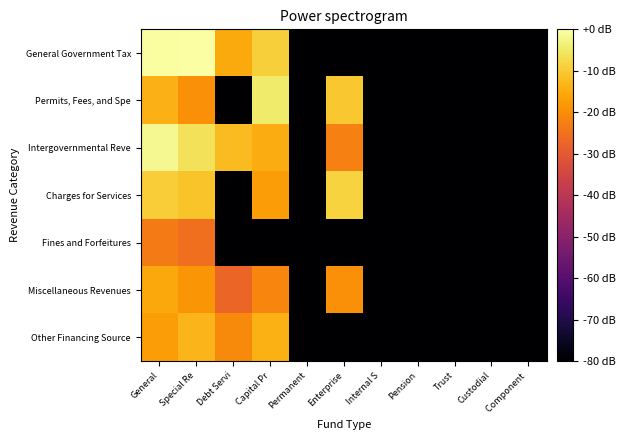

List the series in order of their peak value, lowest first.

Fines and Forfeitures, Miscellaneous Revenues, Other Financing Source, Charges for Services, Permits, Fees, and Spe, Intergovernmental Reve, General Government Tax